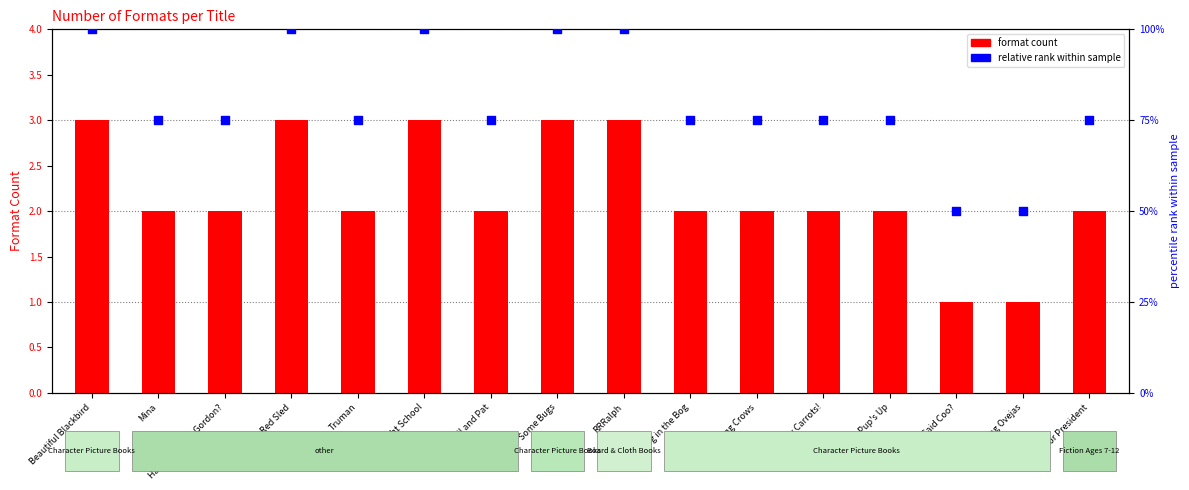

At which category is the sum across all series the highest?

Beautiful Blackbird